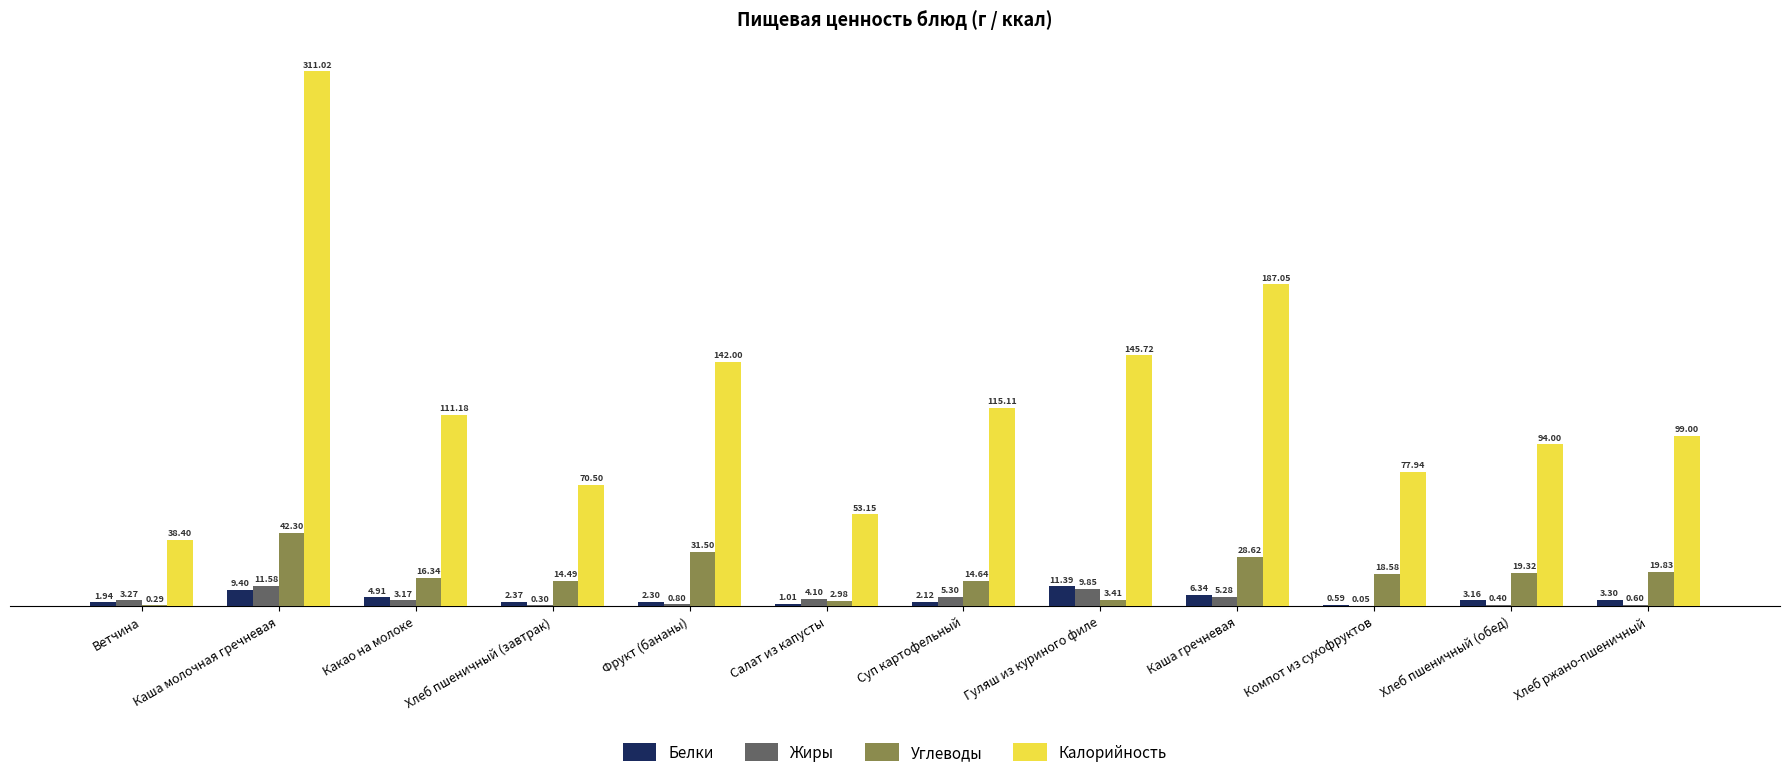

What is the sum of all Углеводы values?

212.3